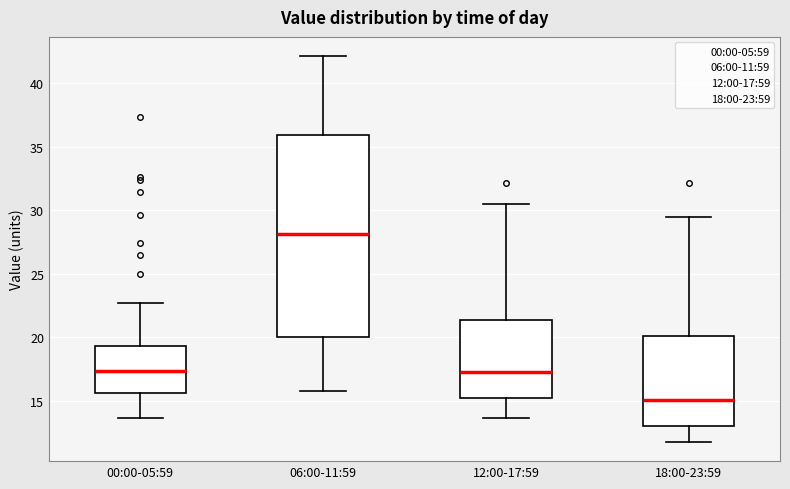

Which box has the lowest median line?

18:00-23:59